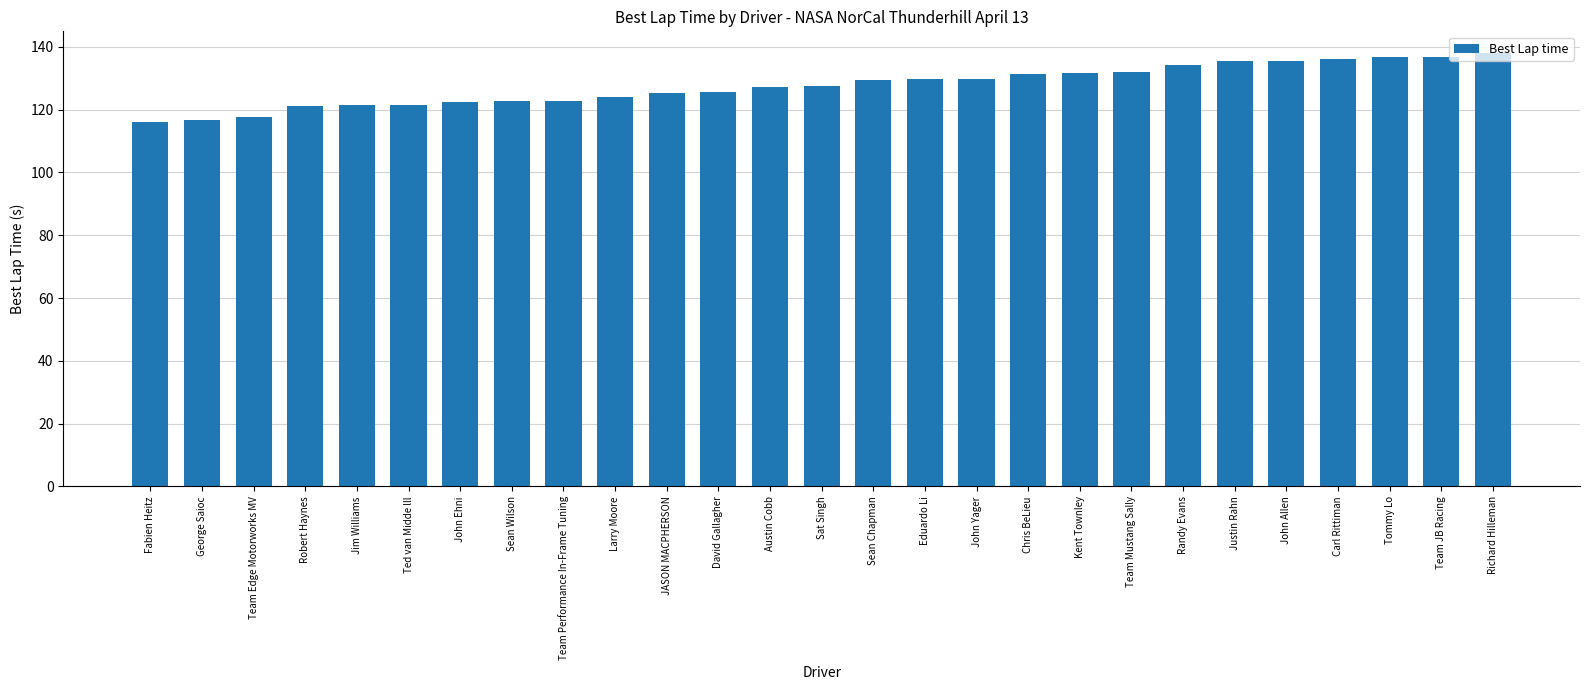

How many series are shown in this chart?

1